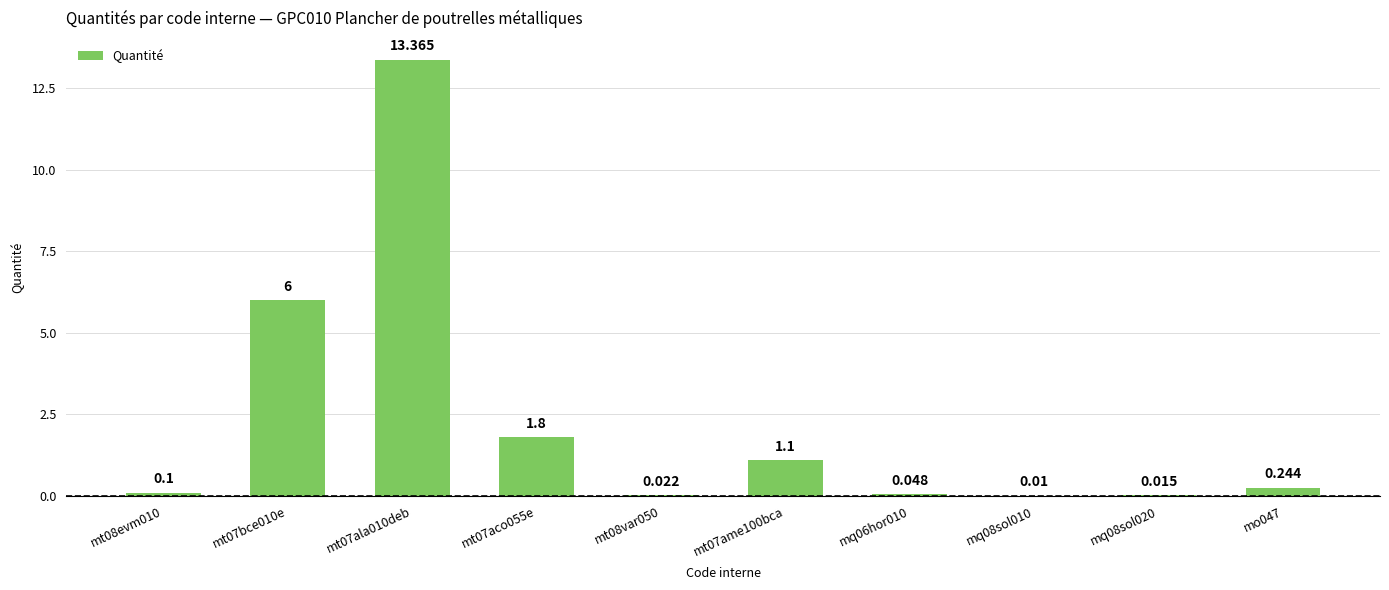

Which label corresponds to the smallest value in the chart?

mq08sol010